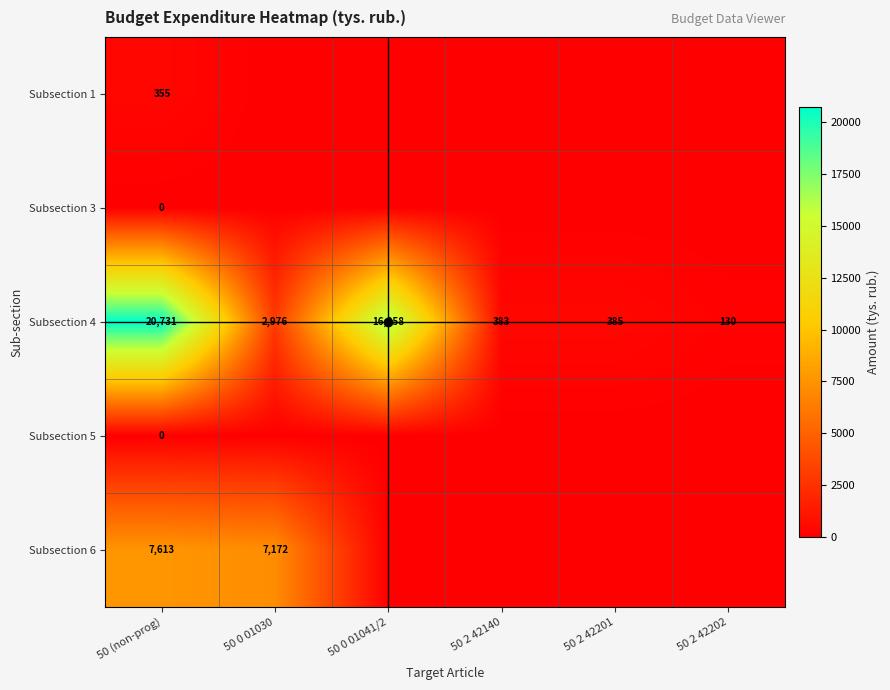

What is the difference between the maximum and minimum values in the Subsection 4 series?

20601